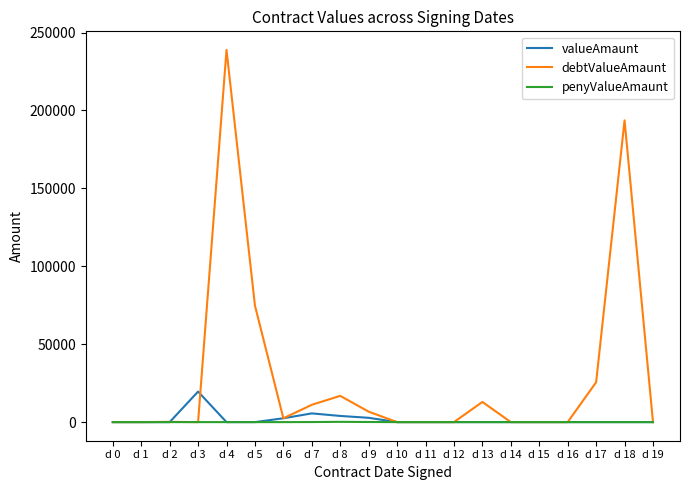

At which category is the sum across all series the highest?

d 4